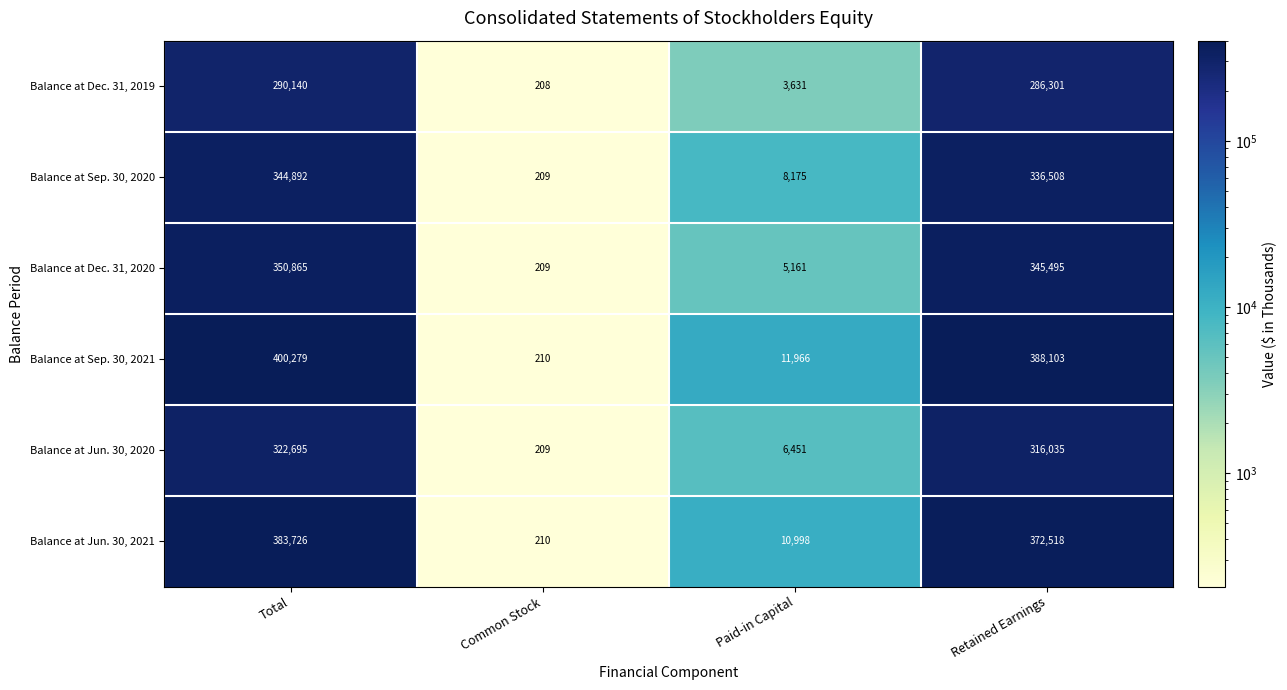

At which category does the chart reach its peak across all series?

Total